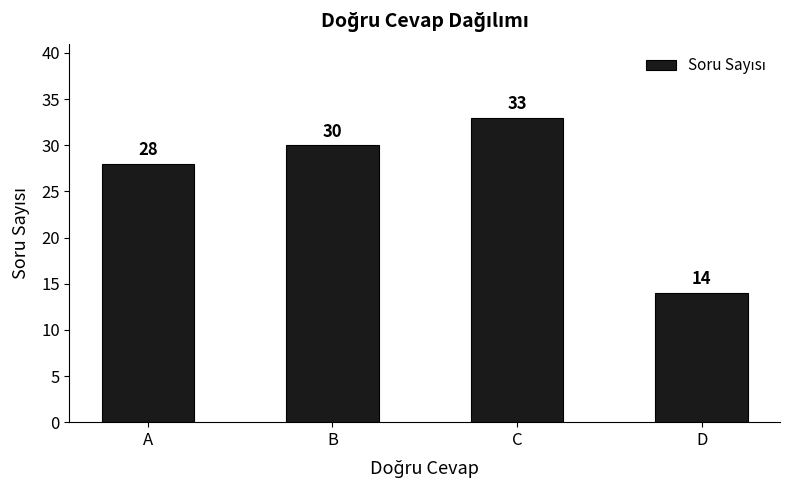

List the labels in order of value, largest first.

C, B, A, D